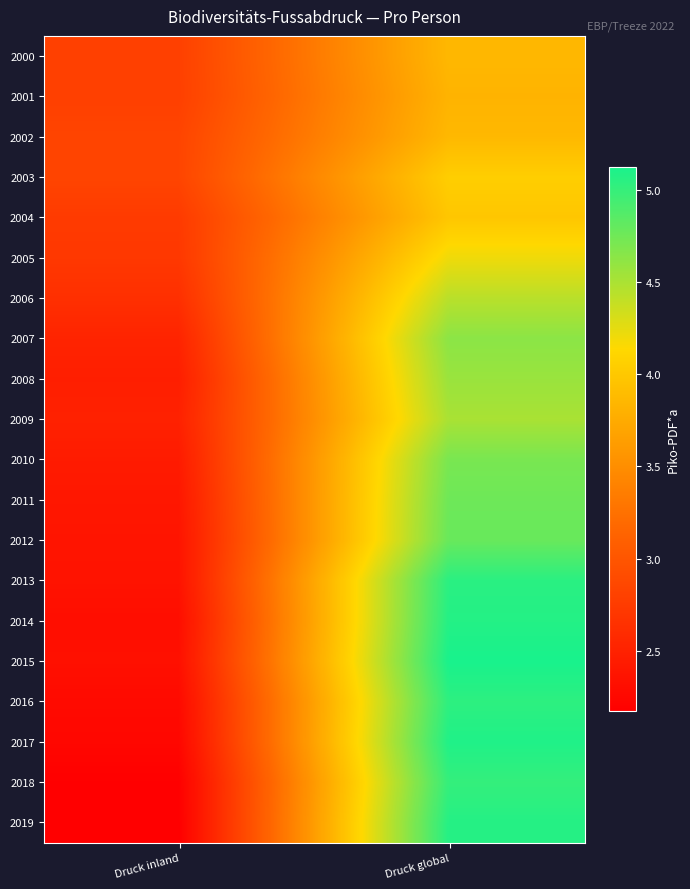

What is the greatest value displayed?

5.1